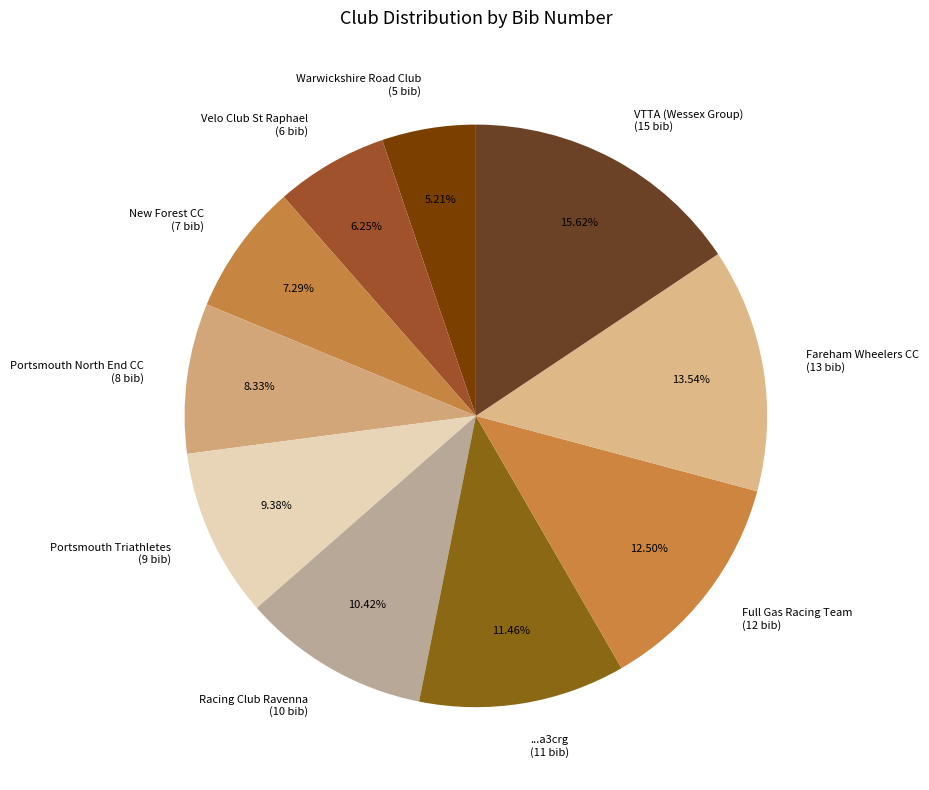

Which slice is the largest?

VTTA (Wessex Group)